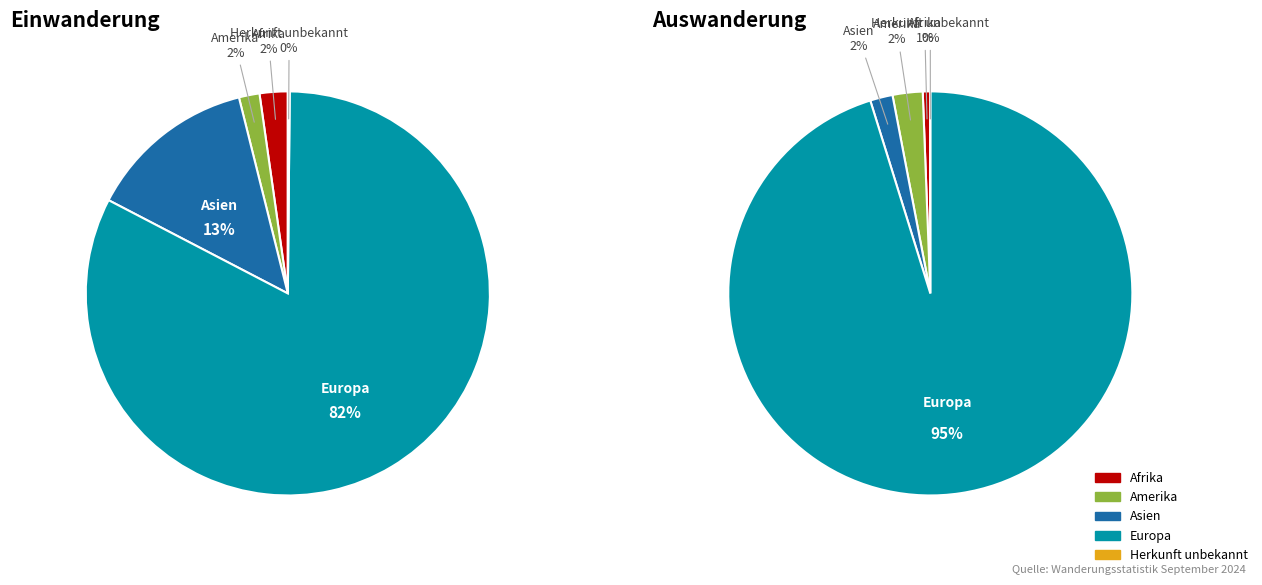

To the nearest percent, what is the difference between the largest and smallest slice percentages?

82%